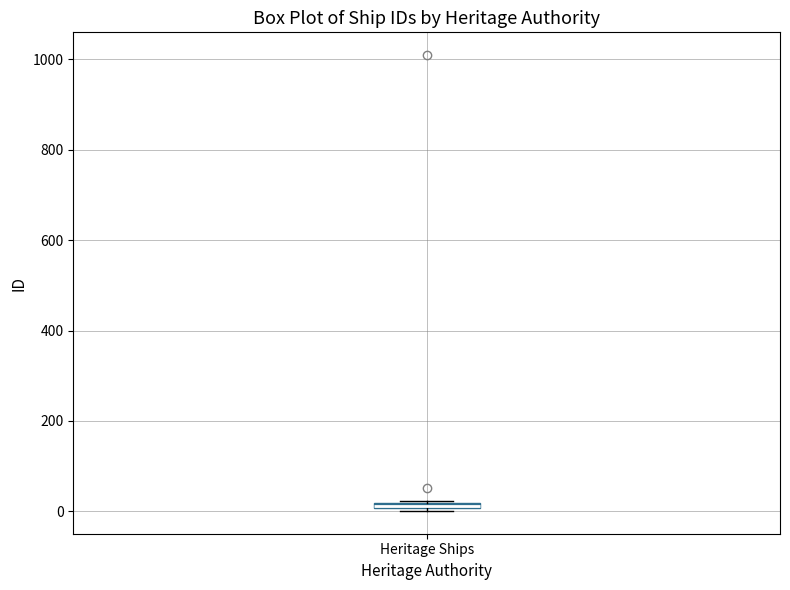

Where is the upper edge of the box for Heritage Ships on the y-axis? The values are not printed on the chart, so give them approximately, as read against the axis.

20